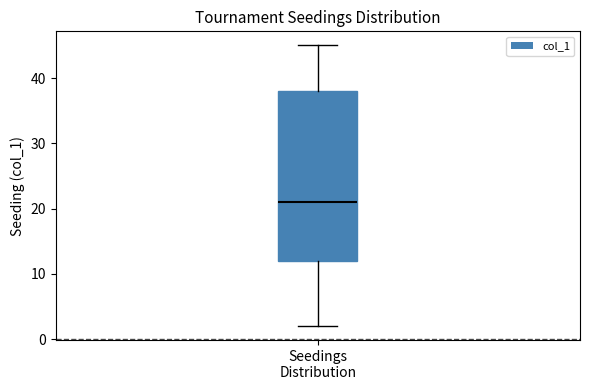

Where does the lower whisker of the box for Seedings Distribution end on the y-axis? The values are not printed on the chart, so give them approximately, as read against the axis.

2